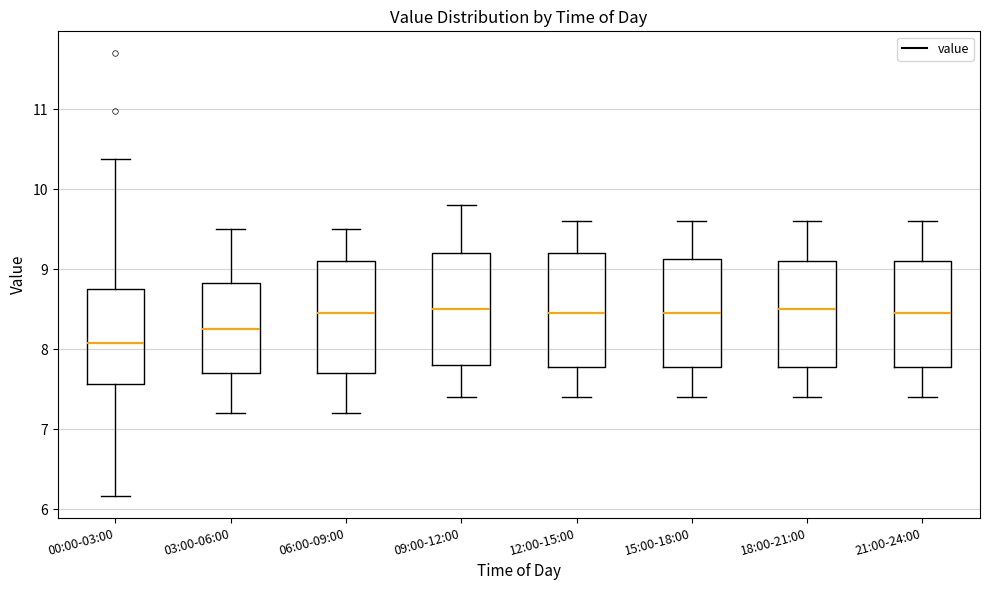

Reading left to right, transcribe this box plot: for each box, give where its median line is, the range the box spans, and where its two whiskers end, as read against the y-axis. The values are not printed on the chart, so give them approximately, as read against the axis.

00:00-03:00: median 8.1, box 7.6 to 8.8, whiskers 6.2 to 10.4
03:00-06:00: median 8.3, box 7.7 to 8.8, whiskers 7.2 to 9.5
06:00-09:00: median 8.5, box 7.7 to 9.1, whiskers 7.2 to 9.5
09:00-12:00: median 8.5, box 7.8 to 9.2, whiskers 7.4 to 9.8
12:00-15:00: median 8.5, box 7.8 to 9.2, whiskers 7.4 to 9.6
15:00-18:00: median 8.5, box 7.8 to 9.1, whiskers 7.4 to 9.6
18:00-21:00: median 8.5, box 7.8 to 9.1, whiskers 7.4 to 9.6
21:00-24:00: median 8.5, box 7.8 to 9.1, whiskers 7.4 to 9.6